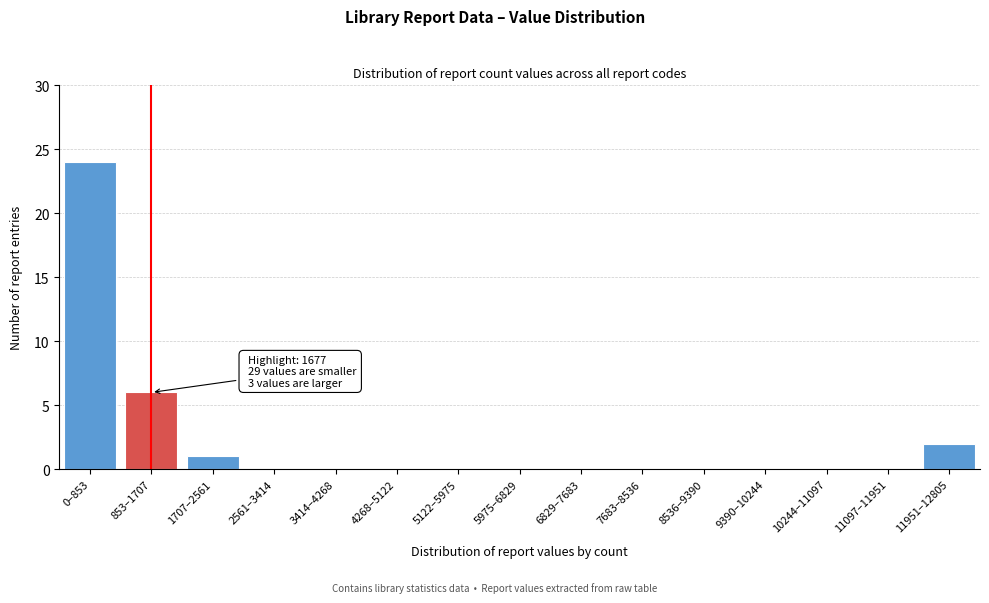

Reading left to right, extract all data points from this chart.

0–853=24	853–1707=6	1707–2561=1	2561–3414=0	3414–4268=0	4268–5122=0	5122–5975=0	5975–6829=0	6829–7683=0	7683–8536=0	8536–9390=0	9390–10244=0	10244–11097=0	11097–11951=0	11951–12805=2